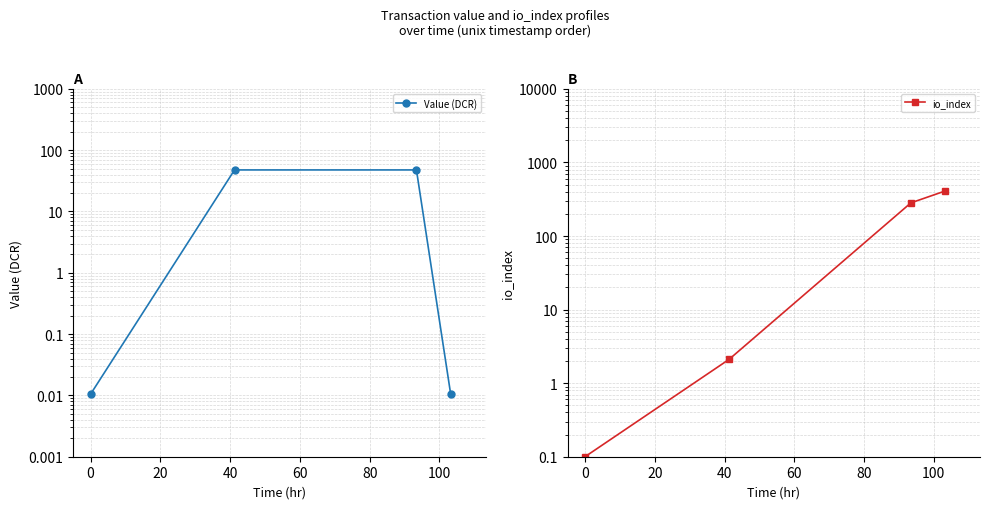

True or false: io_index has more than 0 interior local peaks.

False